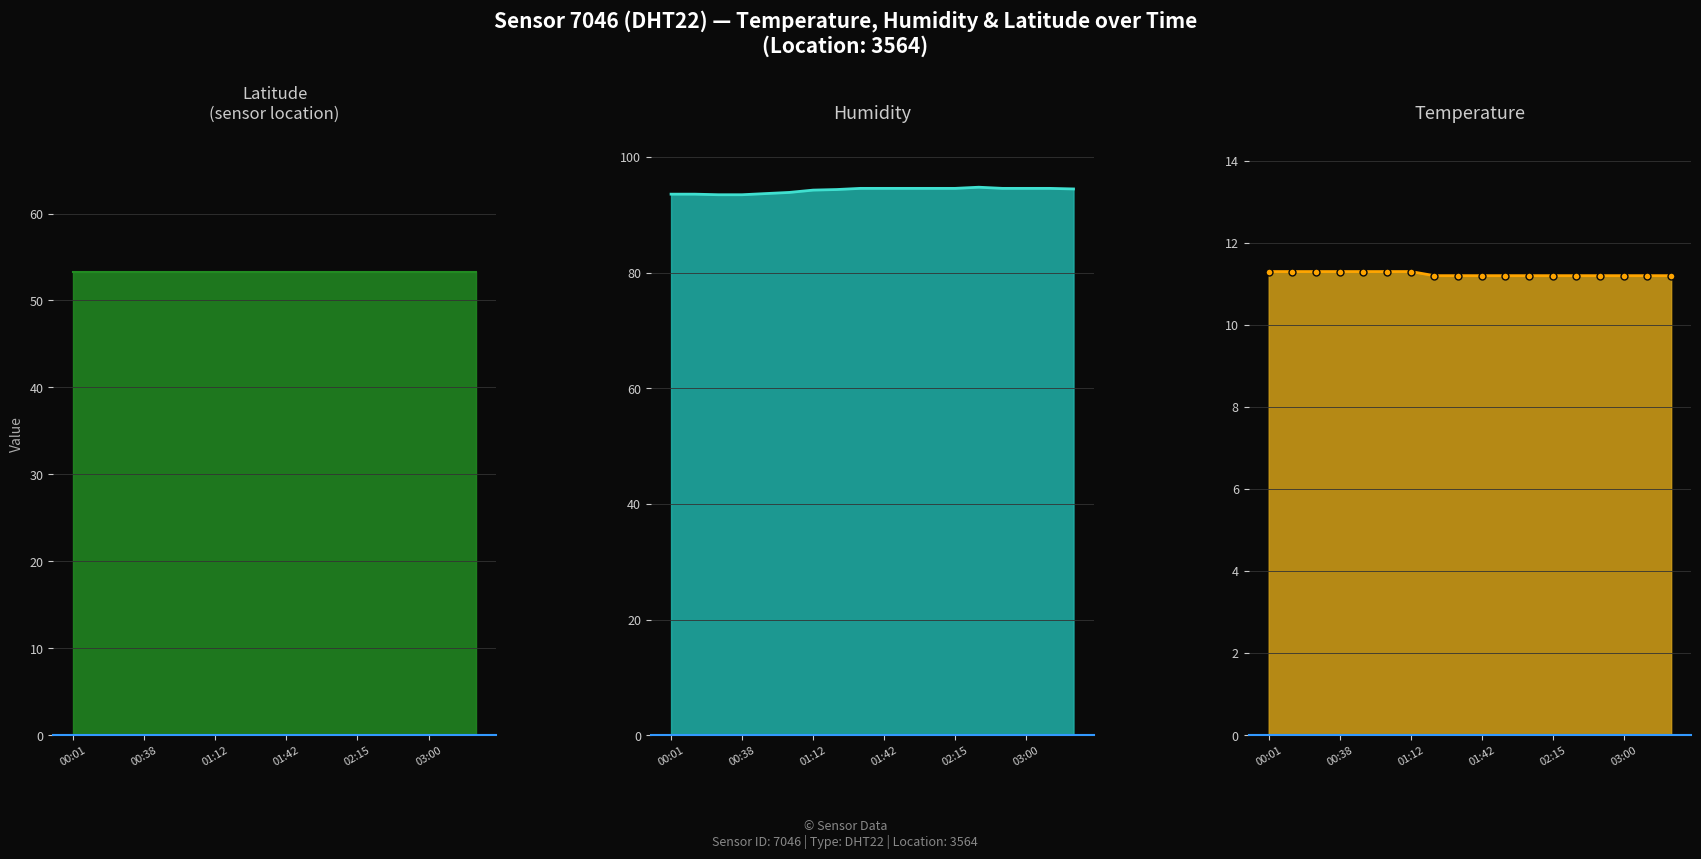

What is the difference between the highest and lowest values at 01:12?

83.0